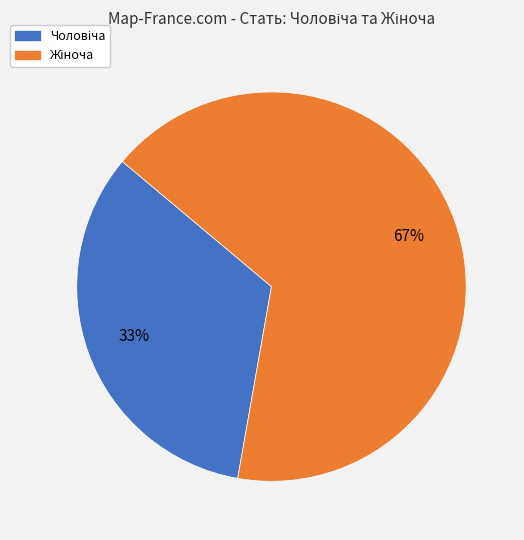

Is there any slice that represents more than half of the pie?

Yes